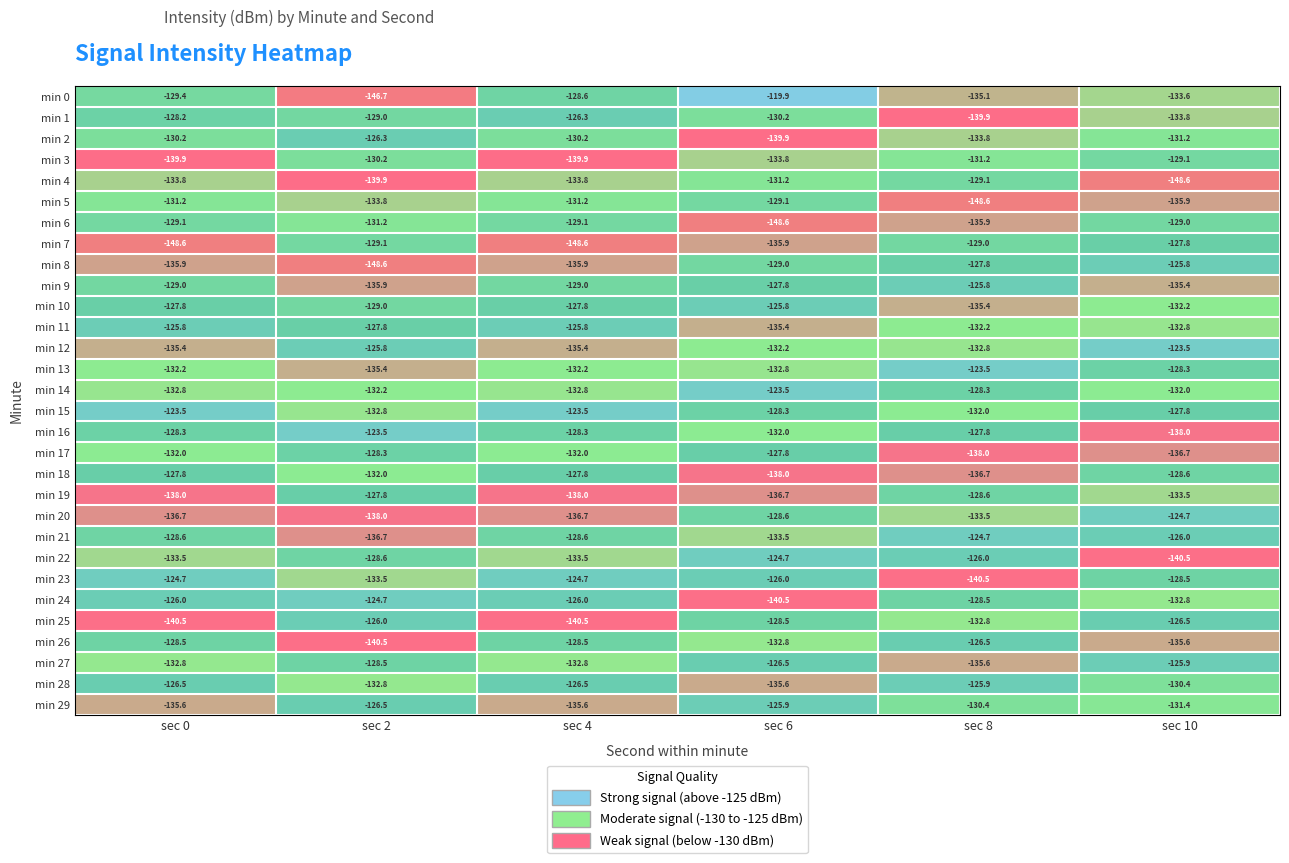

Which category has the highest value across all series?

sec 6